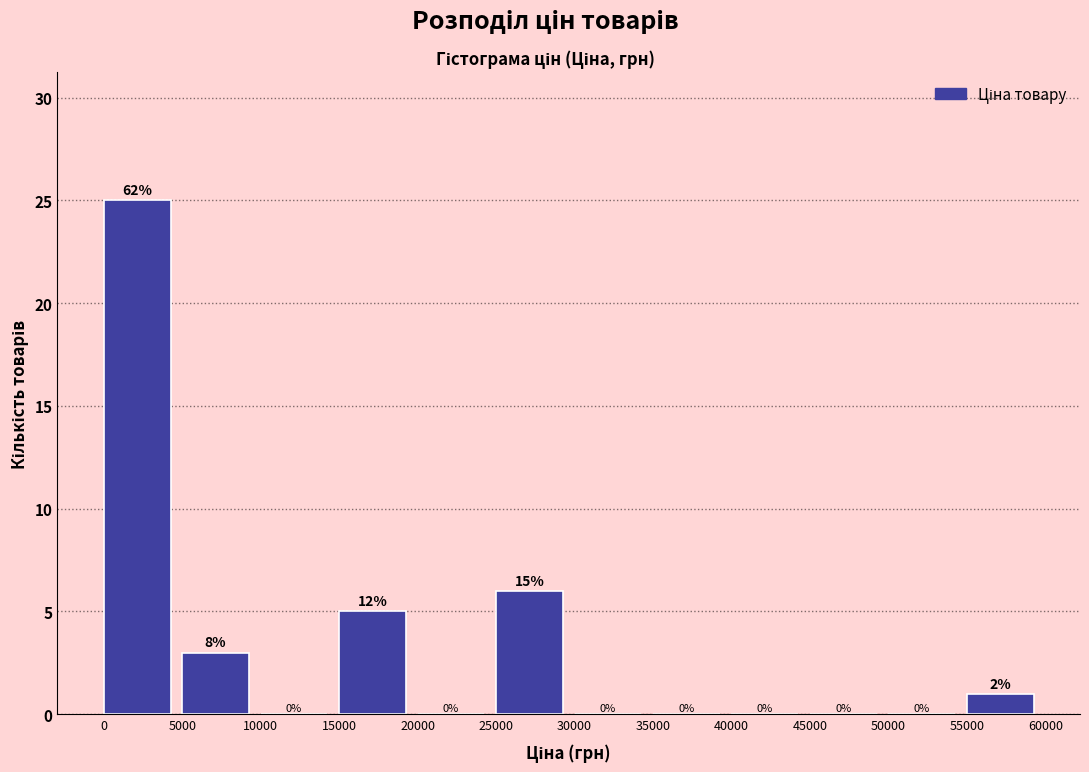

Which range on the x-axis has the tallest bar?

0 to 5000